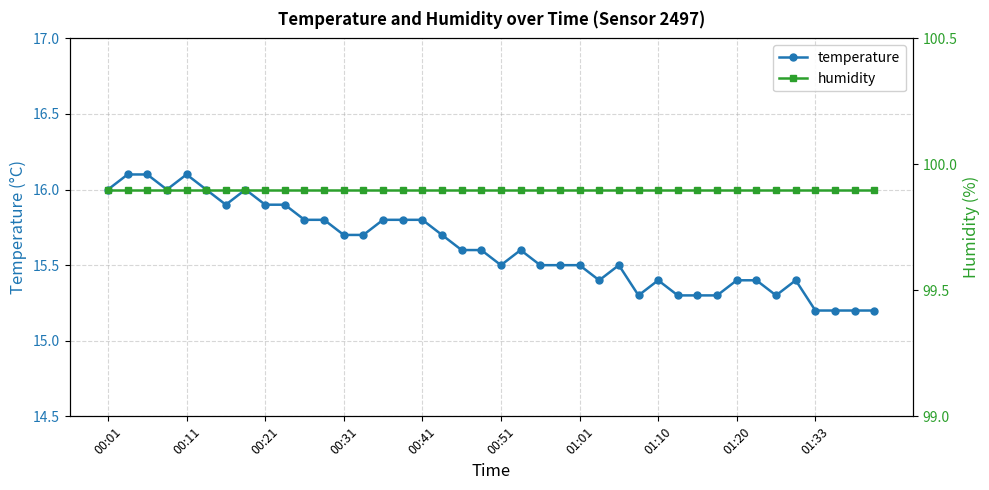

The temperature series shows 15.8 at 15. True or false?

True